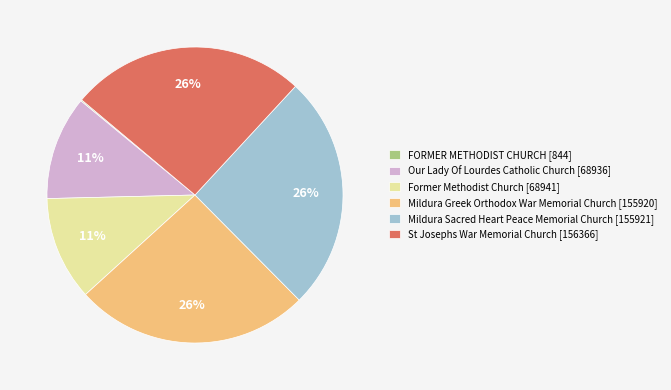

Does Mildura Sacred Heart Peace Memorial Church [155921] represent more than half of the total?

No